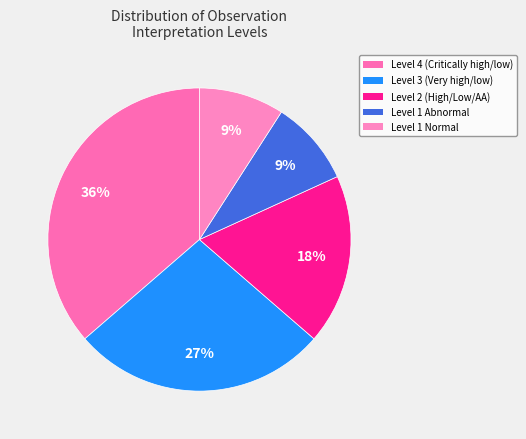

How many segments does this pie chart have?

5